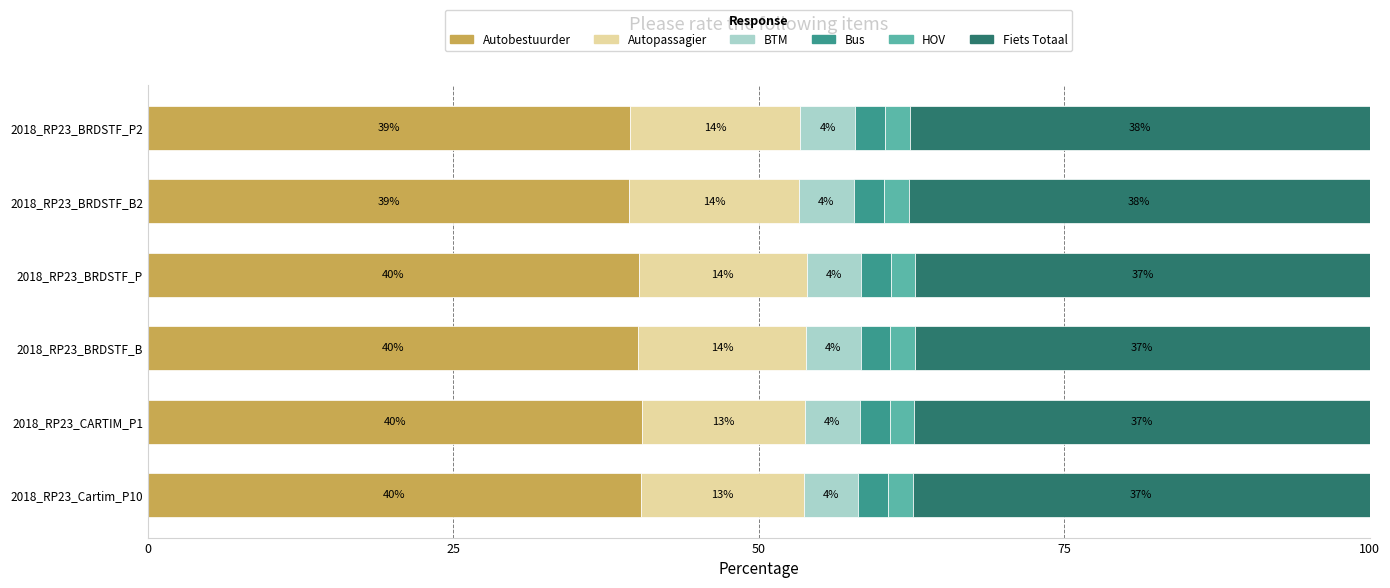

What are all the series names shown in the legend?

Autobestuurder, Autopassagier, BTM, Bus, HOV, Fiets Totaal